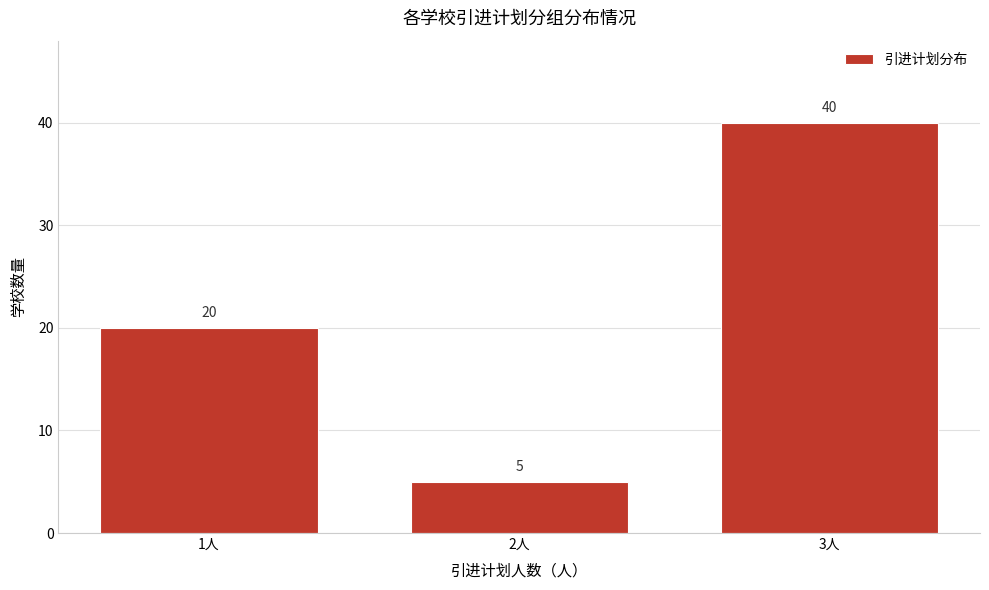

Reading right to left, list all the values displayed in this chart.

40	5	20